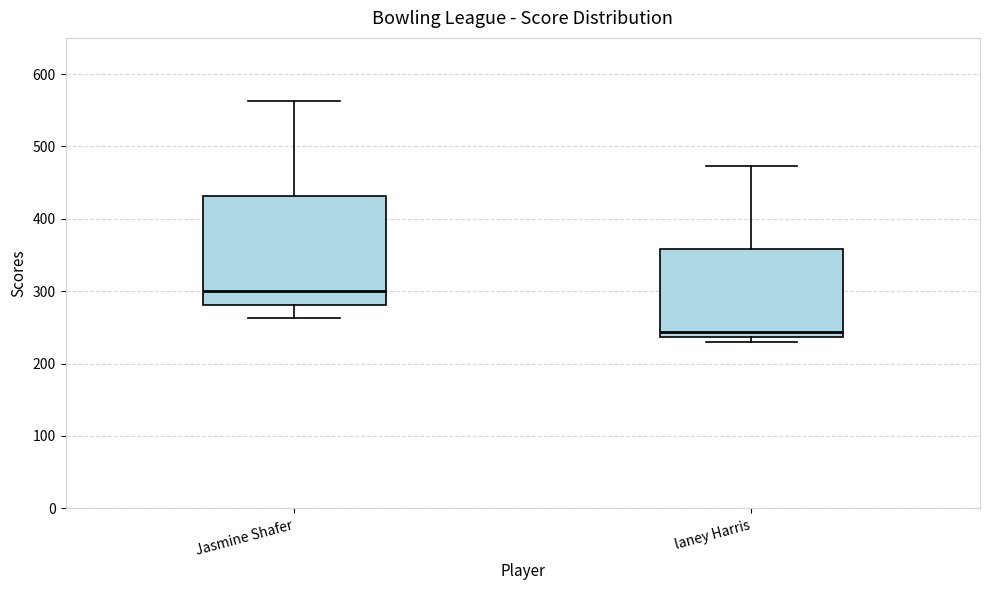

Reading left to right, transcribe this box plot: for each box, give where its median line is, the range the box spans, and where its two whiskers end, as read against the y-axis. The values are not printed on the chart, so give them approximately, as read against the axis.

Jasmine Shafer: median 300, box 280 to 430, whiskers 260 to 560
laney Harris: median 240 (just above the box's lower edge), box 240 to 360, whiskers 230 to 470